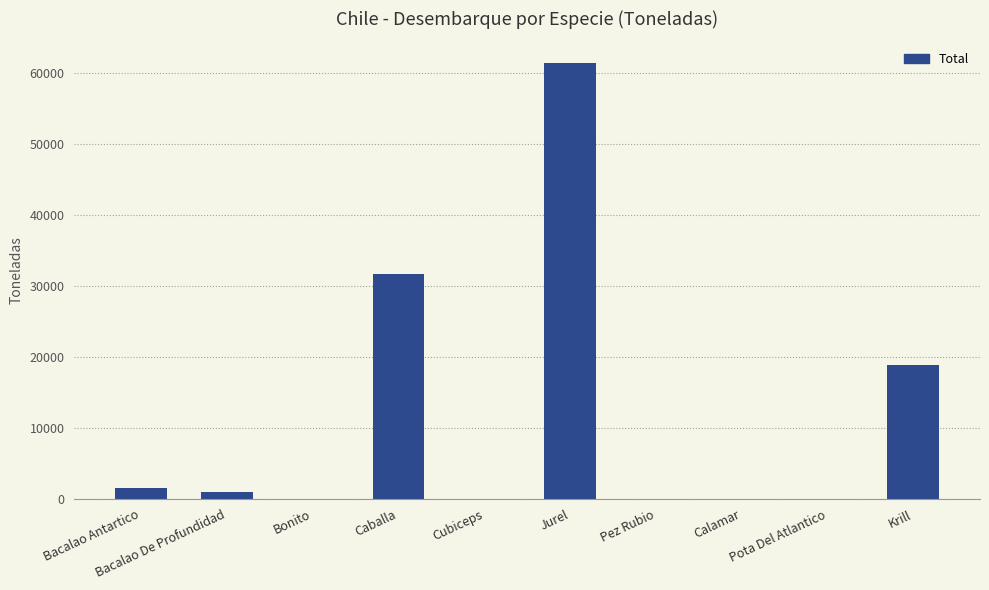

What is the sum of the values at Bacalao Antartico and Krill?

20336